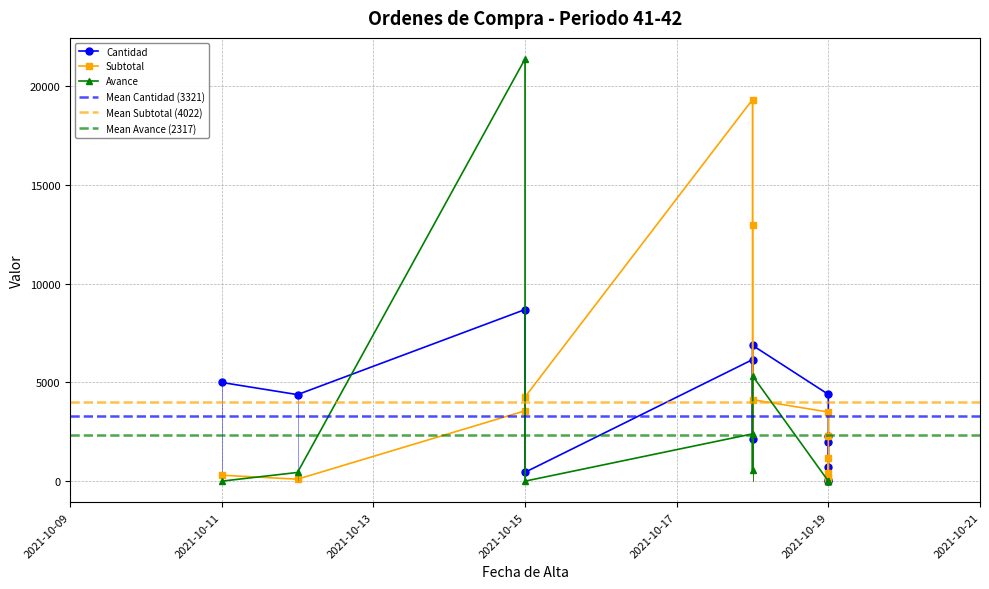

Reading left to right, extract all data points from this chart.

Cantidad: 5000.0	4383.0	8692.0	449.0	6155.0	2160.0	6879.0	4396.0	2300.0	700.0	78.0	11.0	1968.0
Subtotal: 300.0	100.0	3564.0	4265.5	19326.7	12960.0	4127.4	3500.0	2300.0	420.0	46.8	198.0	1180.8
Avance: 0.0	441.0	21384.0	0.0	2395.0	564.0	5338.0	0.0	0.0	0.0	0.0	0.0	0.0